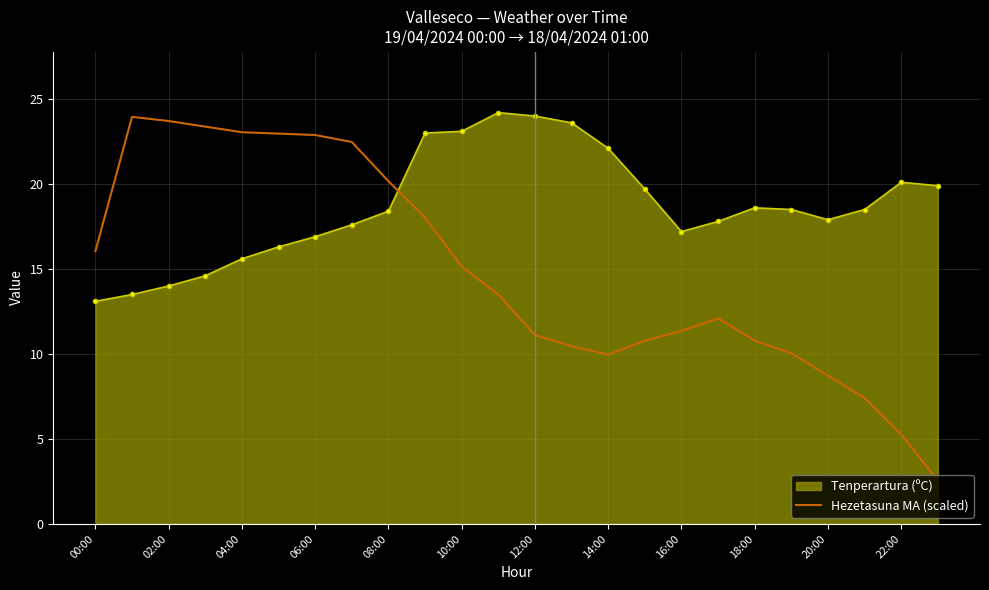

List the series in order of their overall mean, lowest first.

Hezetasuna MA (scaled), Tenperartura (ºC)